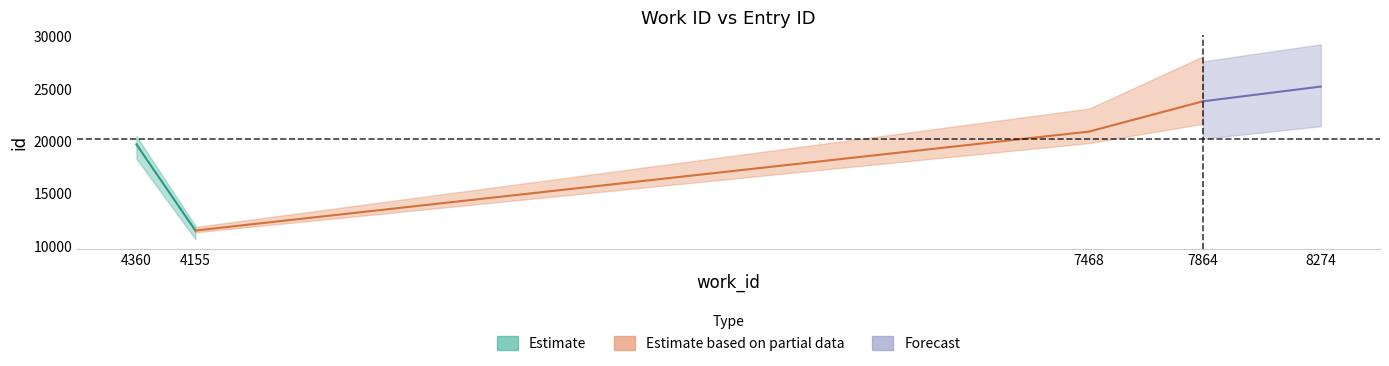

The id series shows 23778 at 7864. True or false?

True